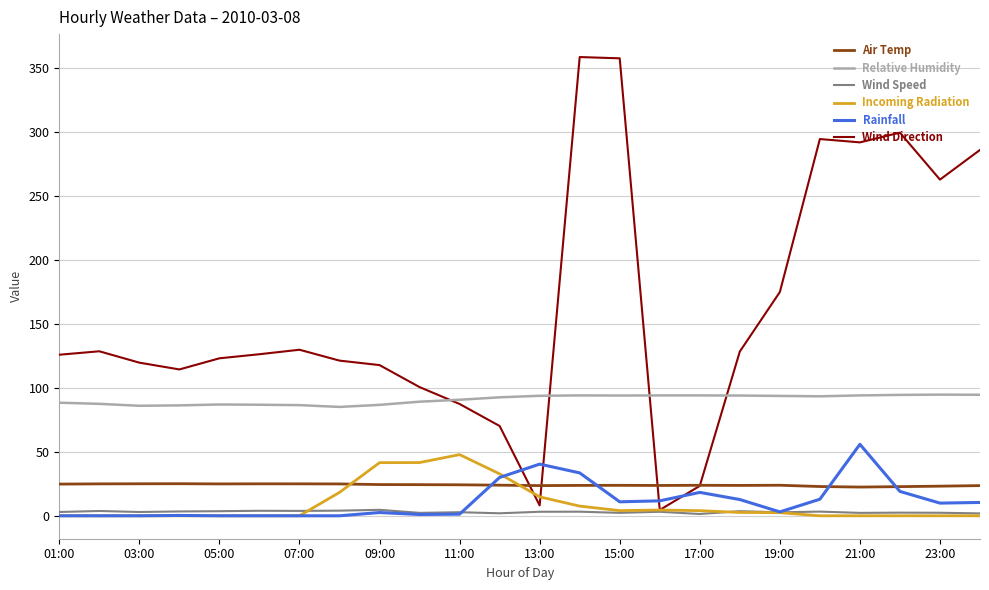

True or false: Air Temp and Wind Speed intersect in this chart.

False